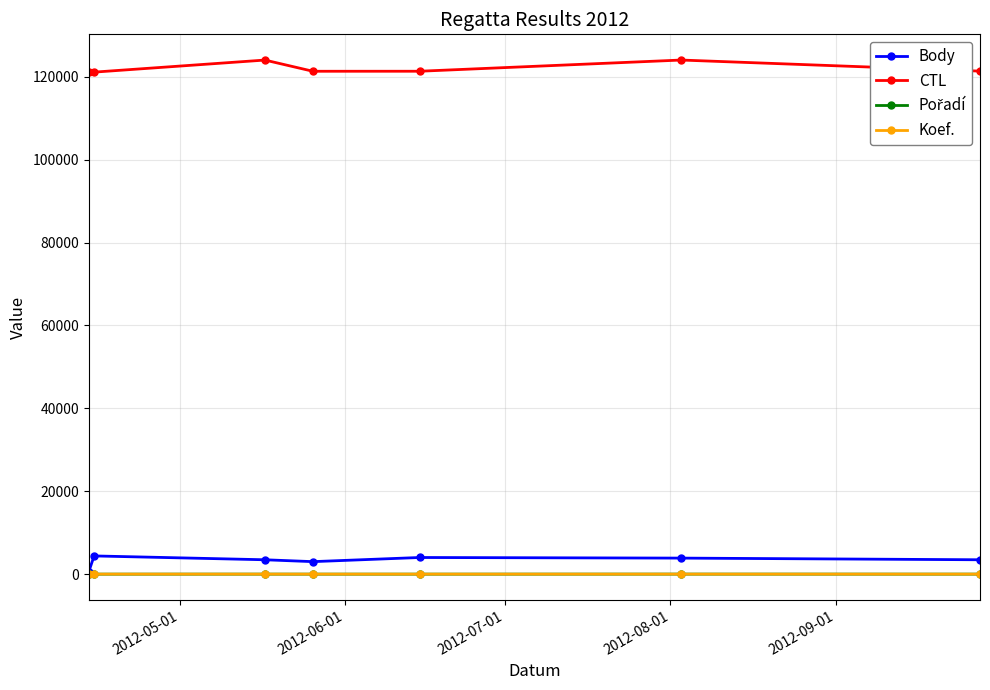

How many lines are shown in the chart?

4